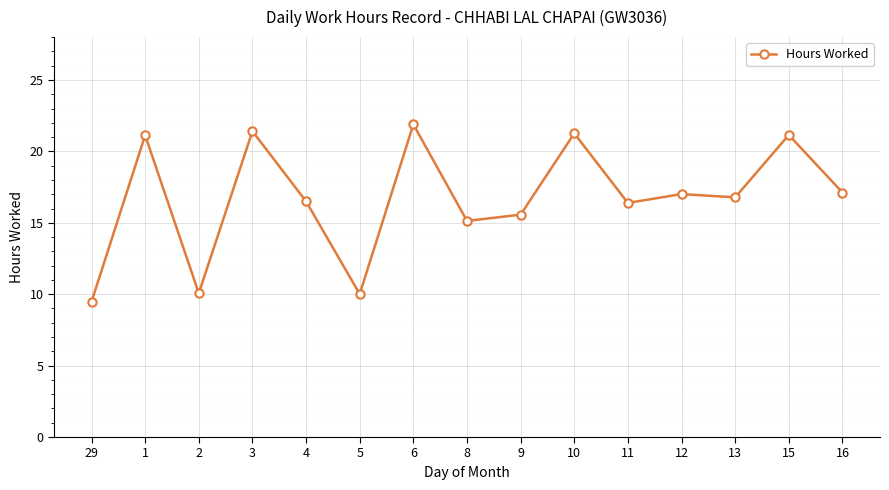

Approximately how many times larger is the value at 3 compared to 10?

1.0